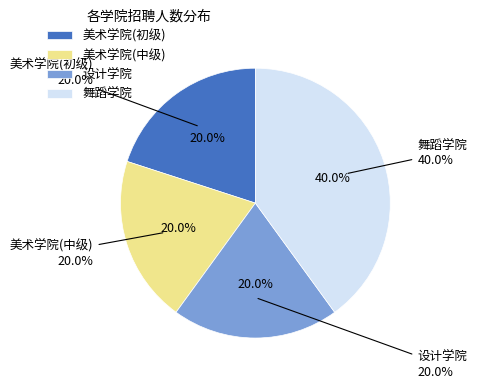

Which category has the biggest portion of the pie?

舞蹈学院